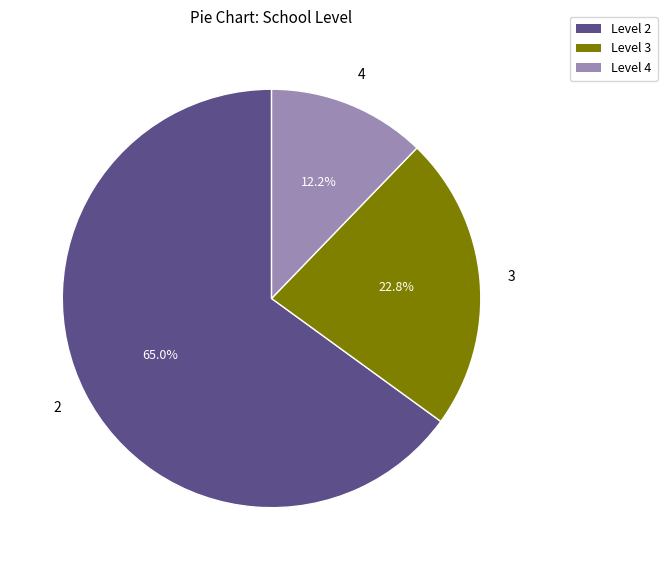

Is there any slice that represents more than half of the pie?

Yes